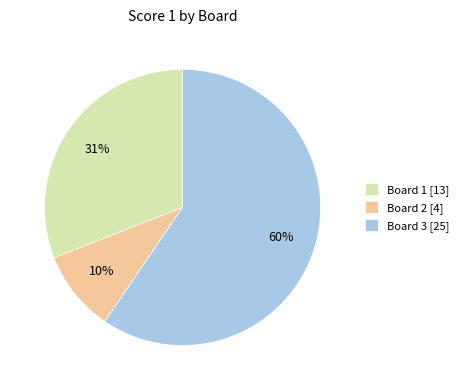

To the nearest percent, what is the difference between the largest and smallest slice percentages?

50%